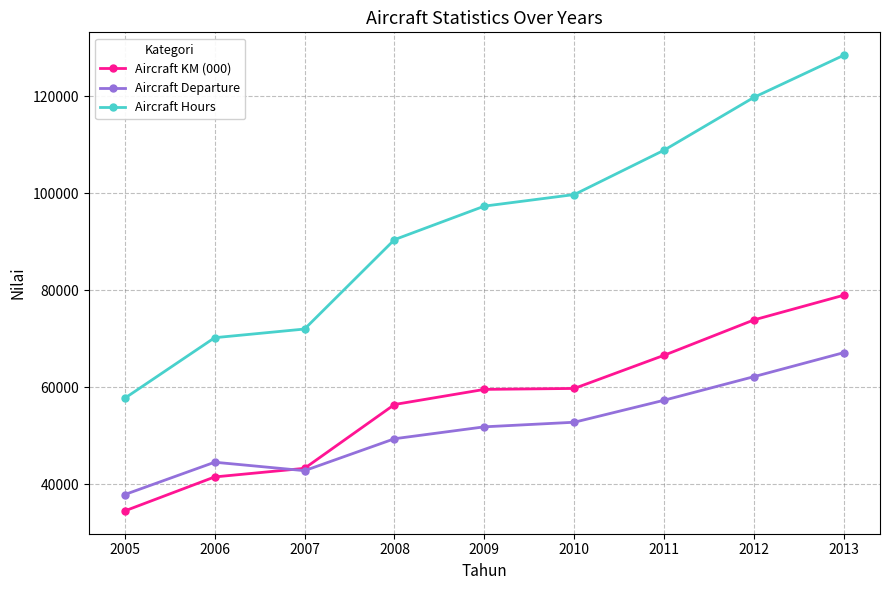

Is the value of Aircraft Departure at 2005 greater than the value of Aircraft Hours at 2011?

No